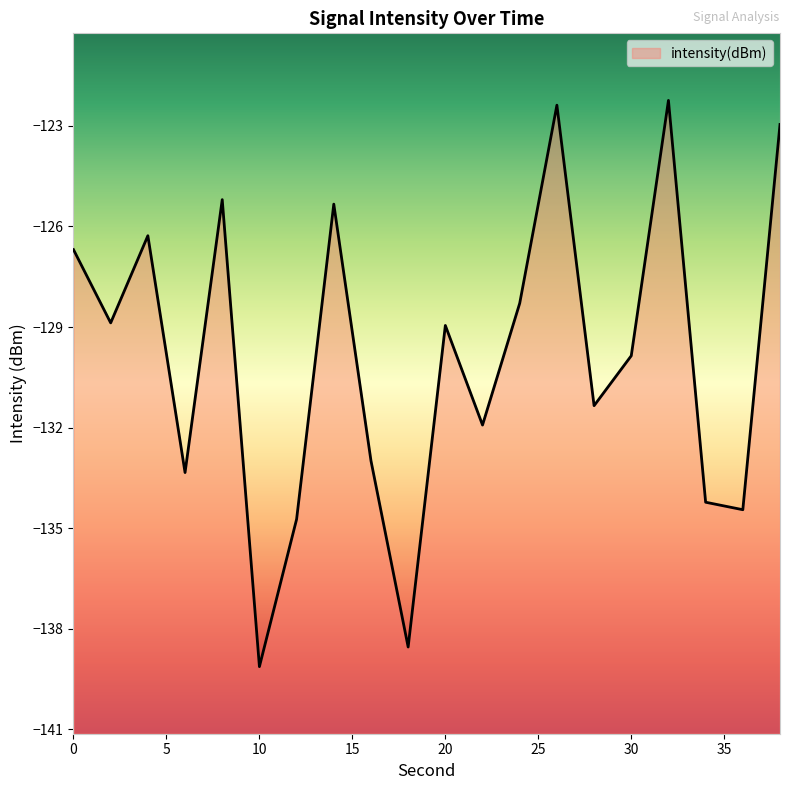

Reading left to right, list all the values displayed in this chart.

0=-126.7	2=-128.9	4=-126.3	6=-133.3	8=-125.2	10=-139.1	12=-134.7	14=-125.3	16=-133.0	18=-138.5	20=-129.0	22=-131.9	24=-128.3	26=-122.4	28=-131.3	30=-129.9	32=-122.2	34=-134.2	36=-134.4	38=-123.0